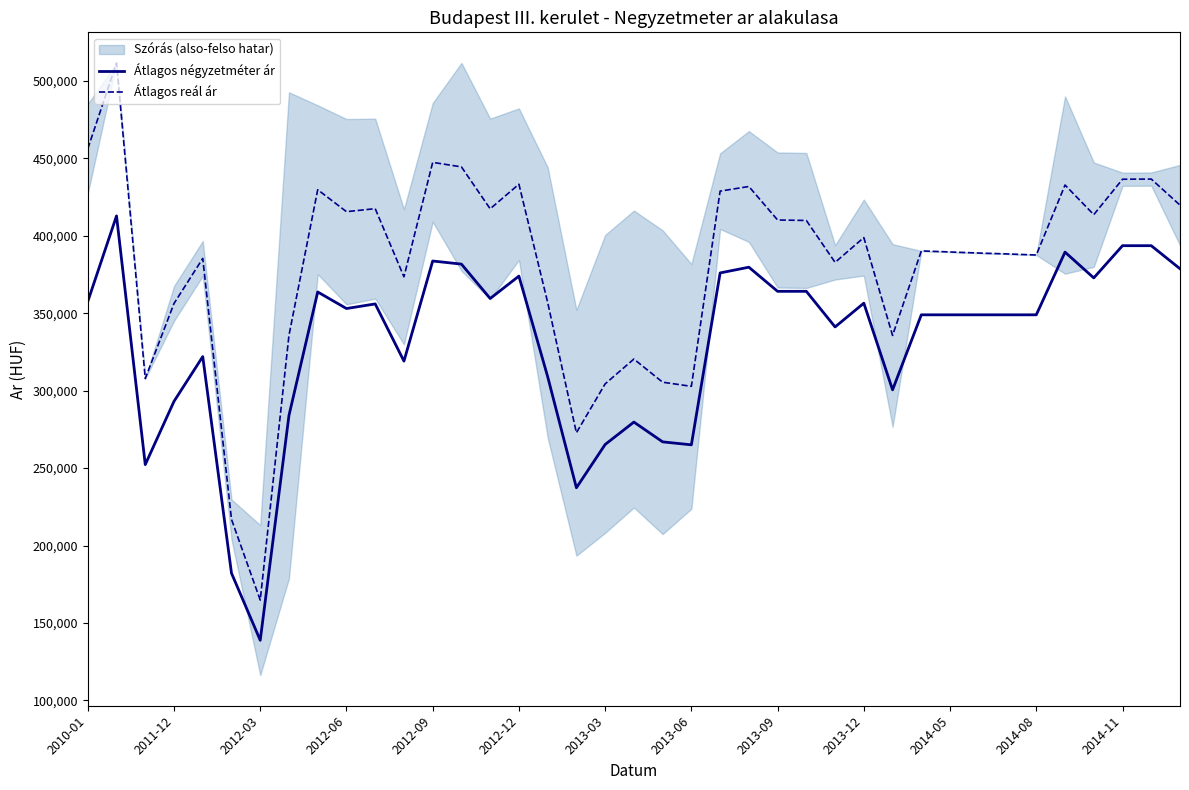

True or false: Átlagos reál ár and Átlagos négyzetméter ár cross at least once.

False